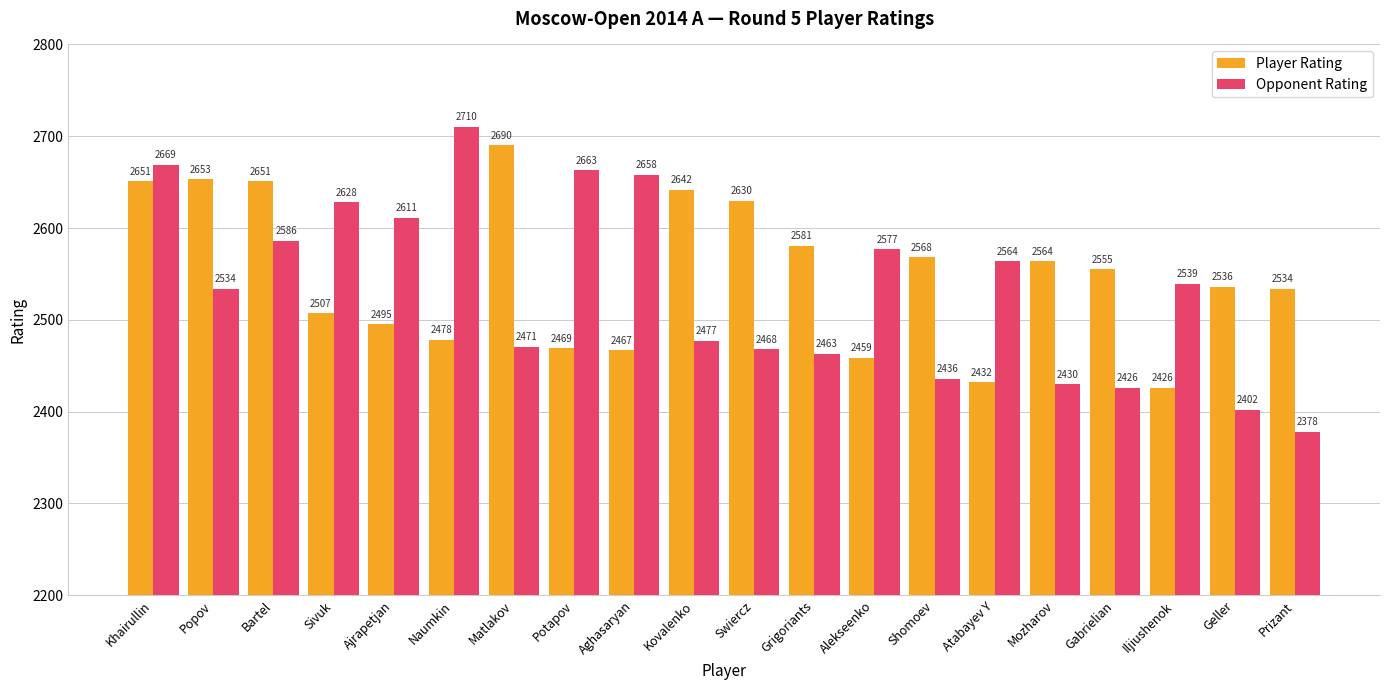

Which series has the largest range (max minus min)?

Opponent Rating